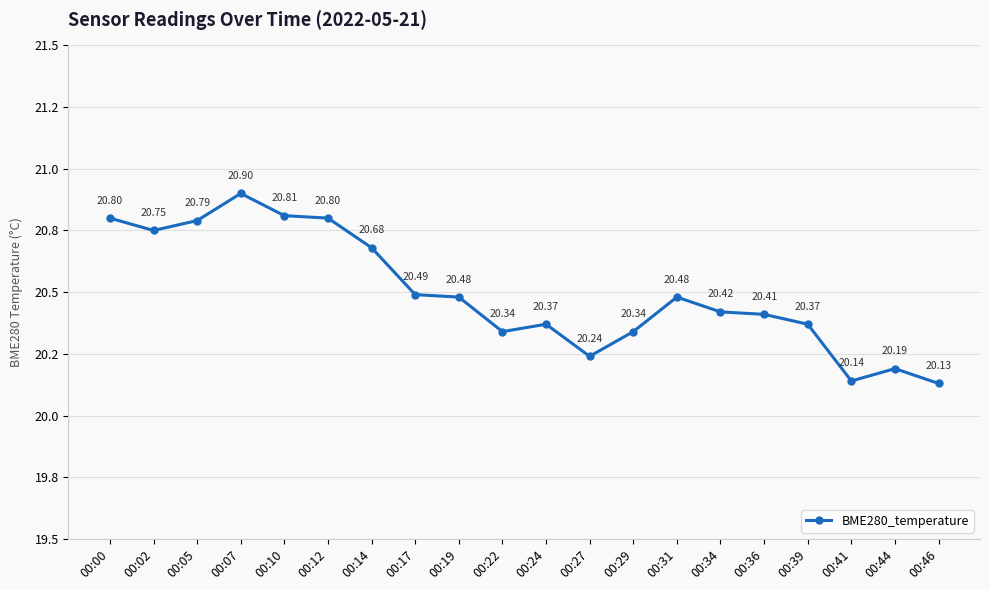

At which label is the value closest to 20?

00:46